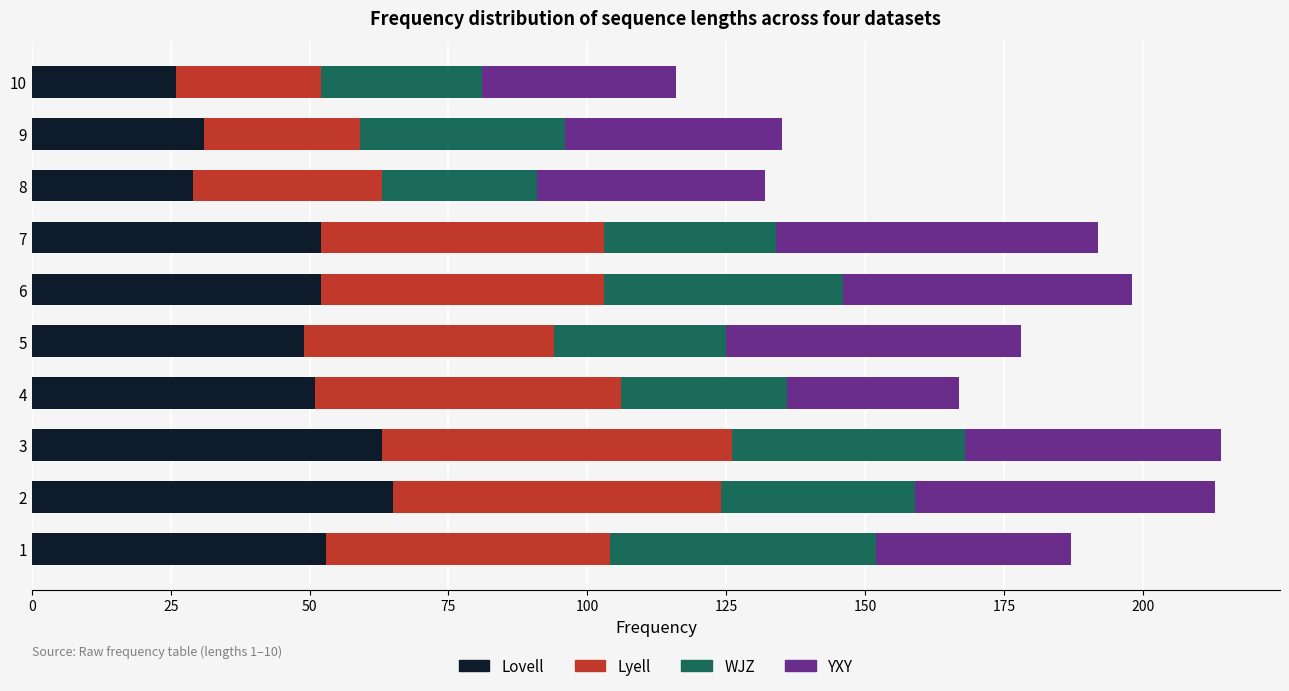

What is the total value across all series at 6?

198